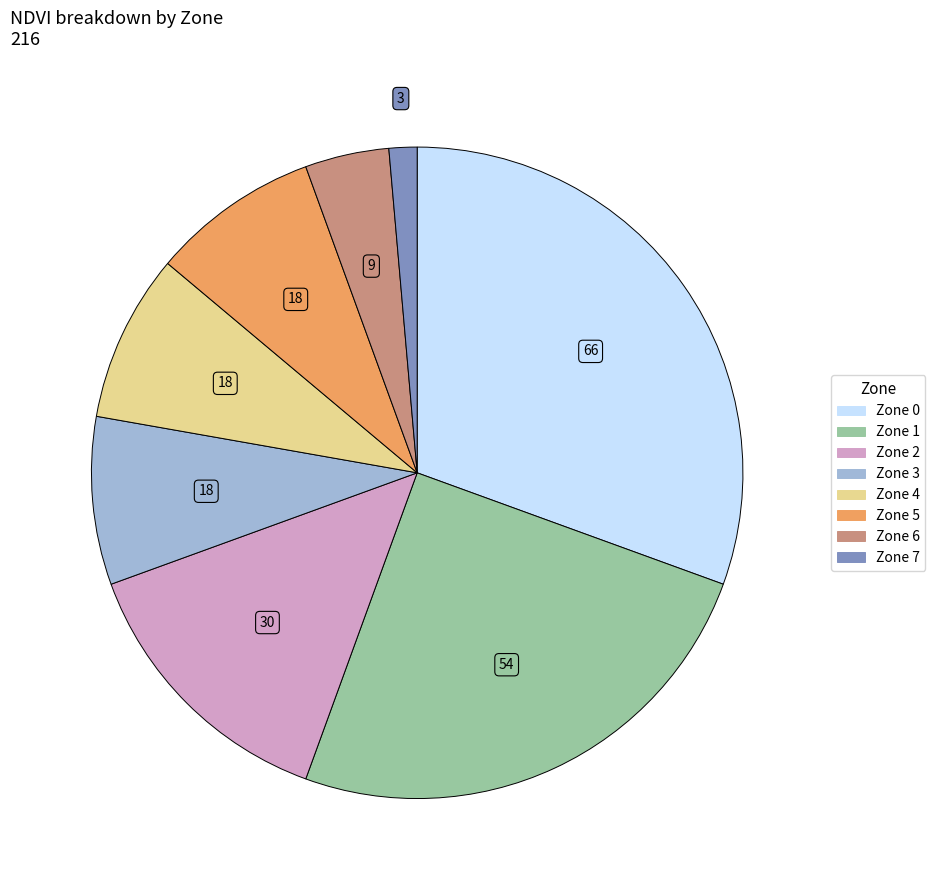

Approximately how many times larger is the value at Zone 2 compared to Zone 3?

1.7